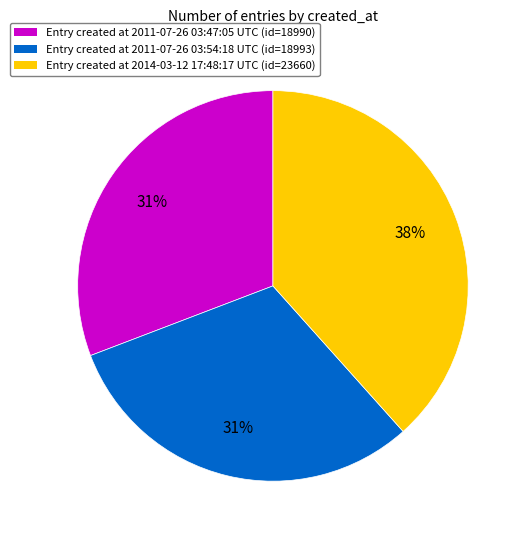

To the nearest percent, what is the average slice percentage?

33%